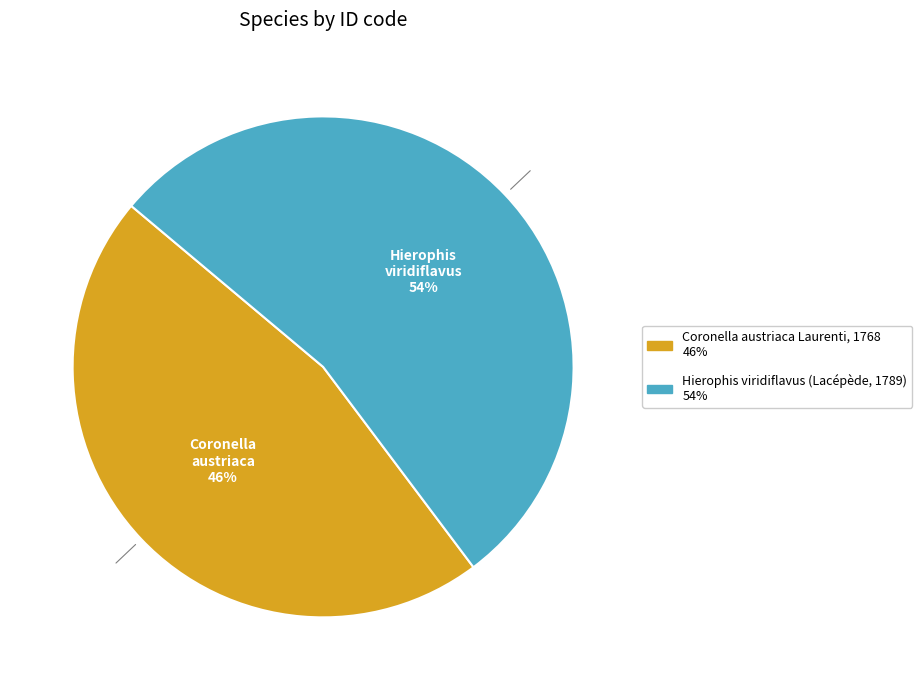

Rank the categories by value from lowest to highest.

Coronella austriaca Laurenti, 1768, Hierophis viridiflavus (Lacépède, 1789)